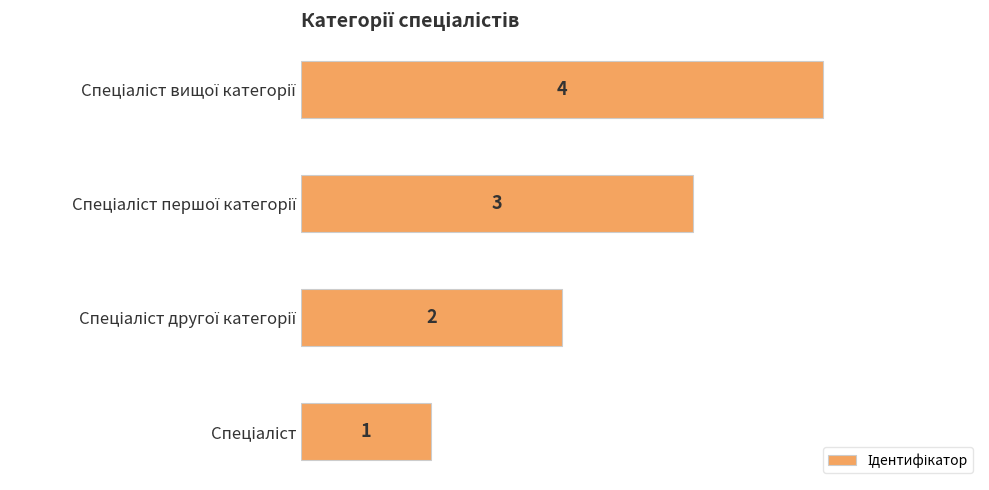

How many data points are less than 3?

2